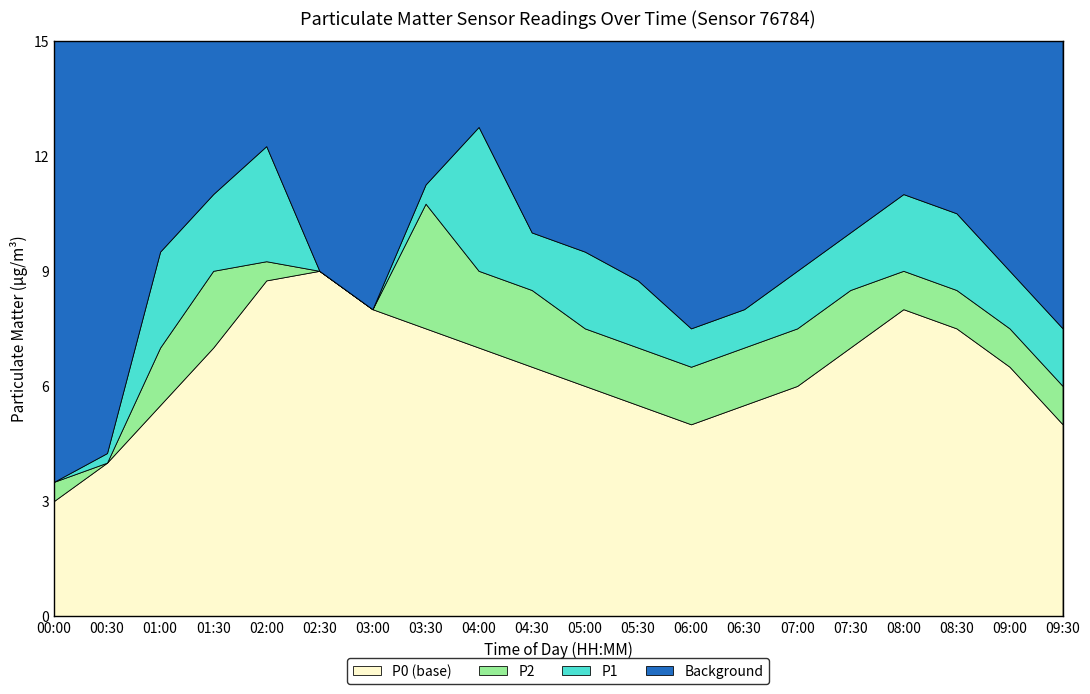

At which category does the chart reach its peak across all series?

04:00